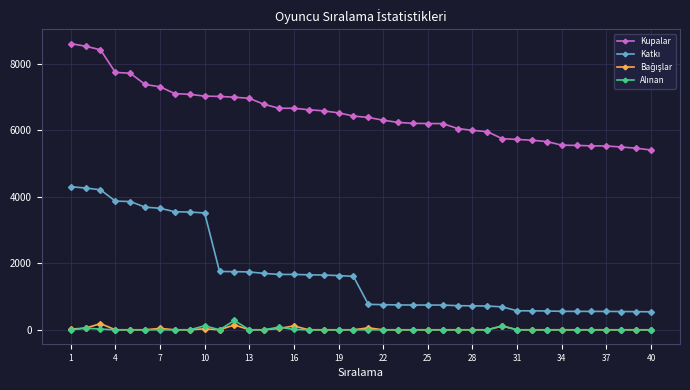

Which series has the largest total across all categories?

Kupalar